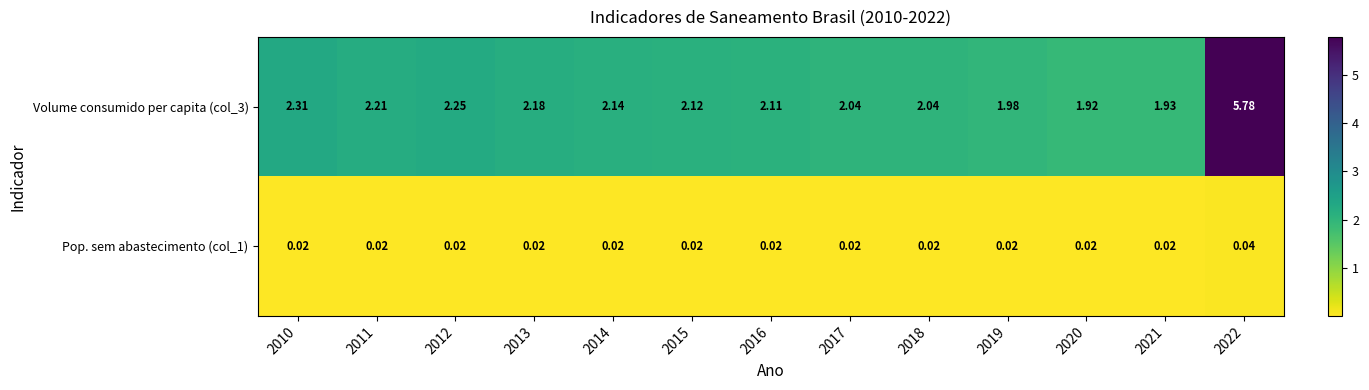

Which series has the largest range (max minus min)?

Volume consumido per capita (col_3)